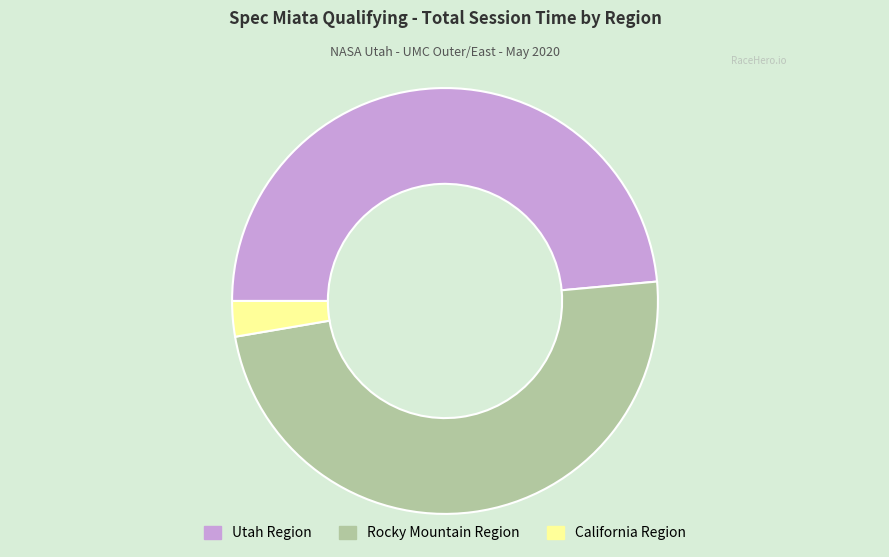

Does California Region represent more than half of the total?

No